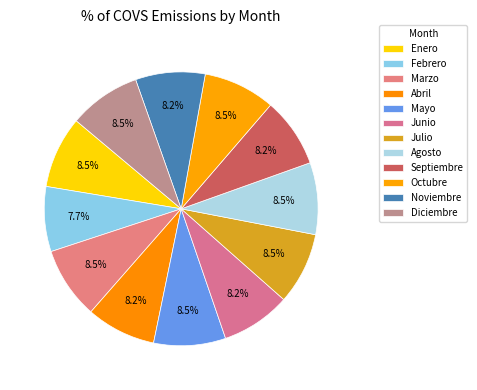

How many slices are in this pie chart?

12